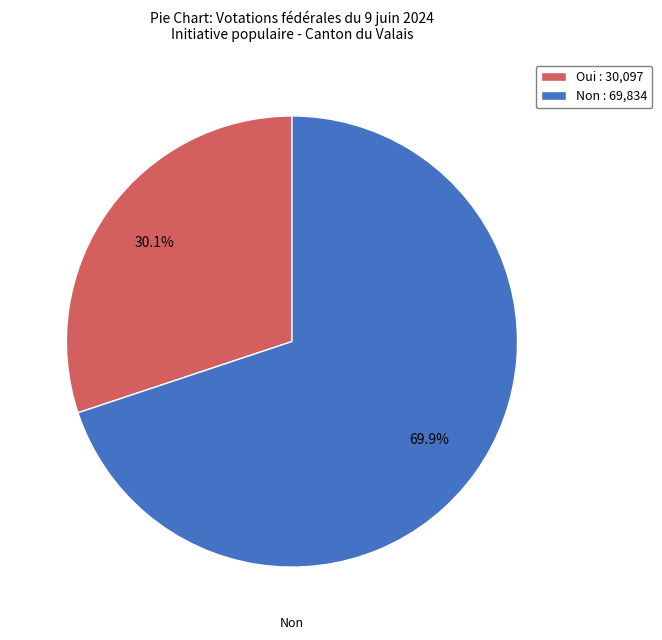

Count the number of slices in the pie.

2